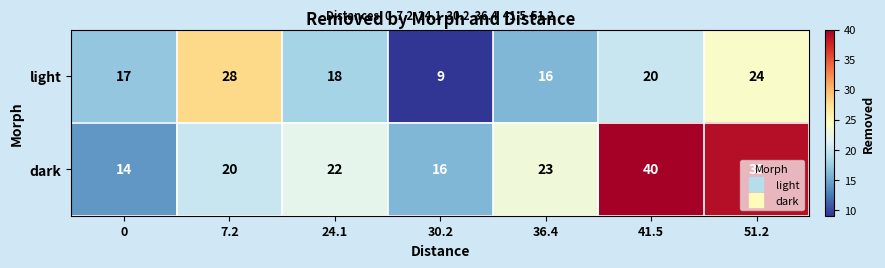

What is the spread (max minus min) of values at 0?

3